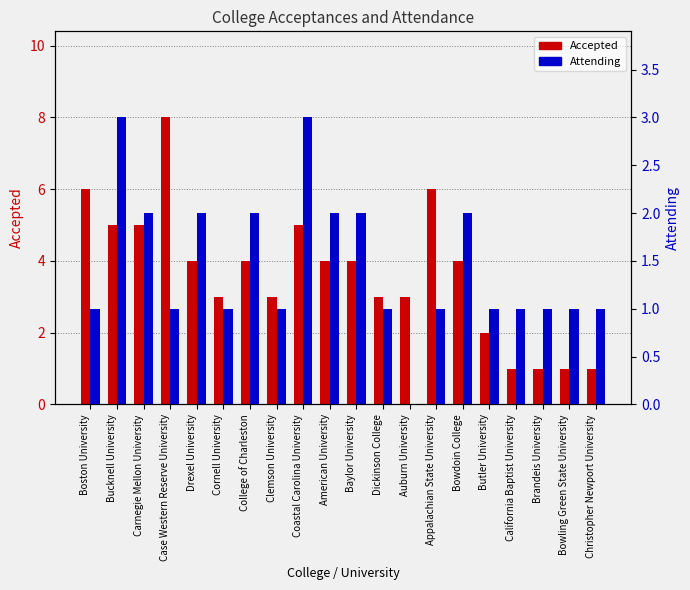

Rank the series at Clemson University from highest to lowest value.

Accepted, Attending